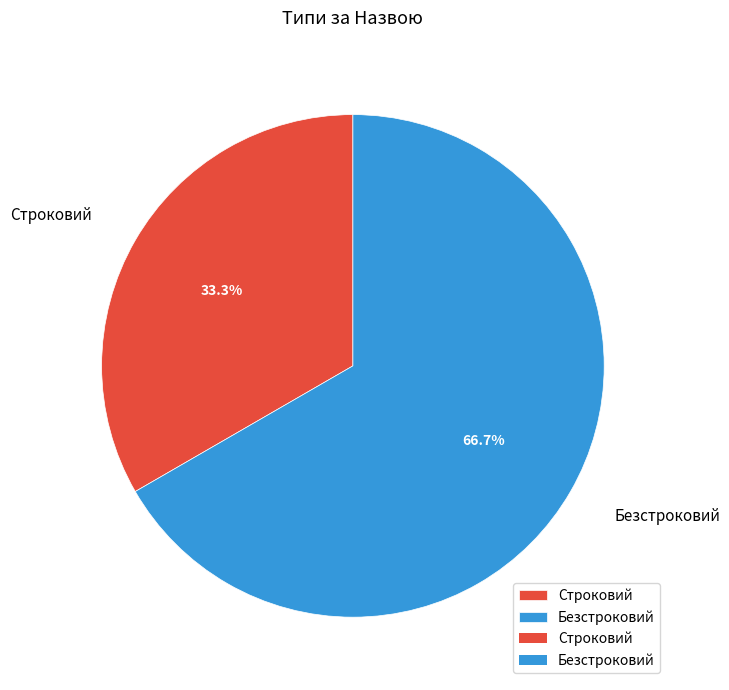

Which slice represents more than half of the pie?

Безстроковий